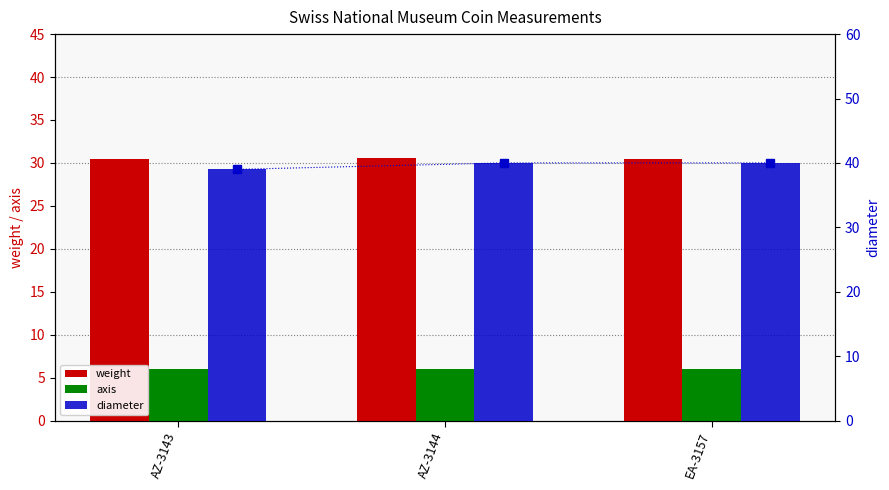

Which has a higher value, AZ-3143 or EA-3157?

AZ-3143